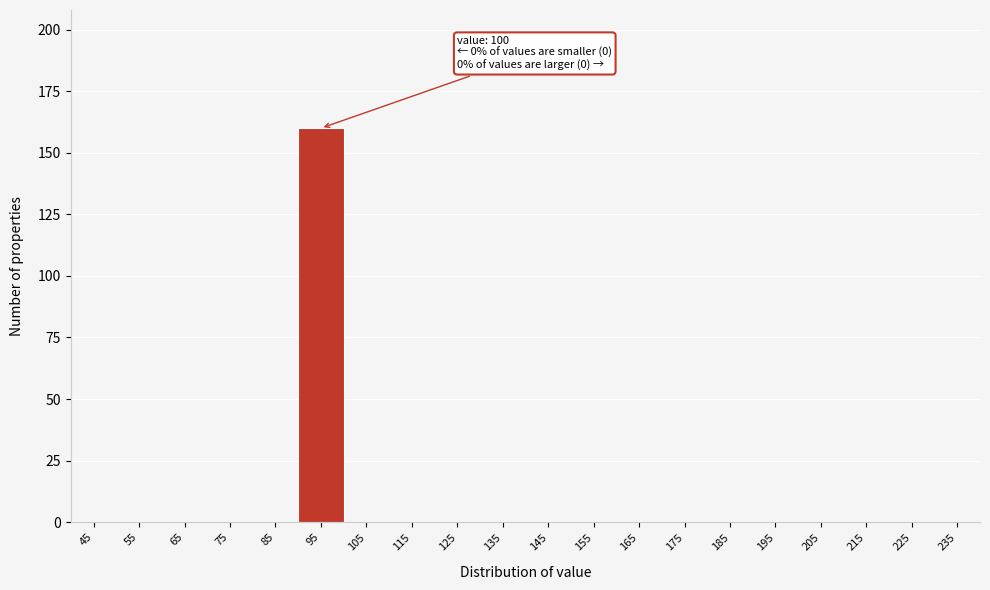

Reading right to left, extract all data points from this chart.

235=0	225=0	215=0	205=0	195=0	185=0	175=0	165=0	155=0	145=0	135=0	125=0	115=0	105=0	95=160	85=0	75=0	65=0	55=0	45=0